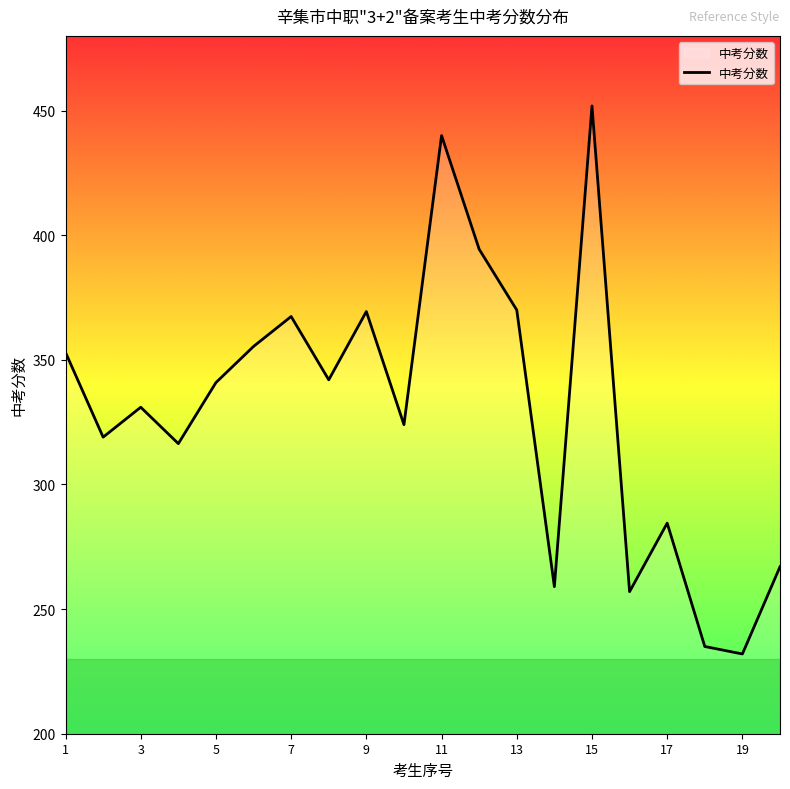

What is the maximum value shown in the chart?

451.9